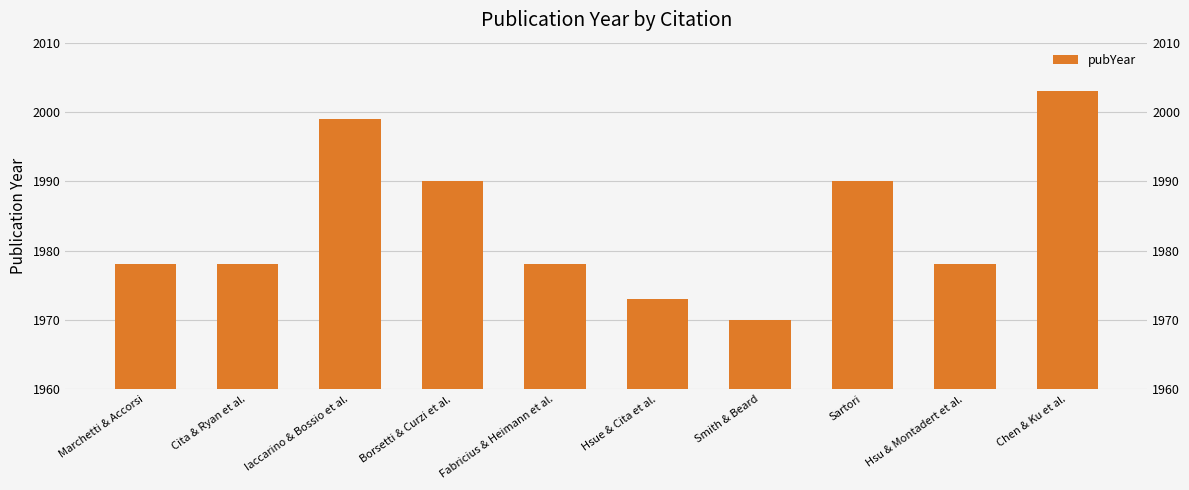

Rank the categories by value from highest to lowest.

Chen & Ku et al., Iaccarino & Bossio et al., Borsetti & Curzi et al., Sartori, Marchetti & Accorsi, Cita & Ryan et al., Fabricius & Heimann et al., Hsu & Montadert et al., Hsue & Cita et al., Smith & Beard